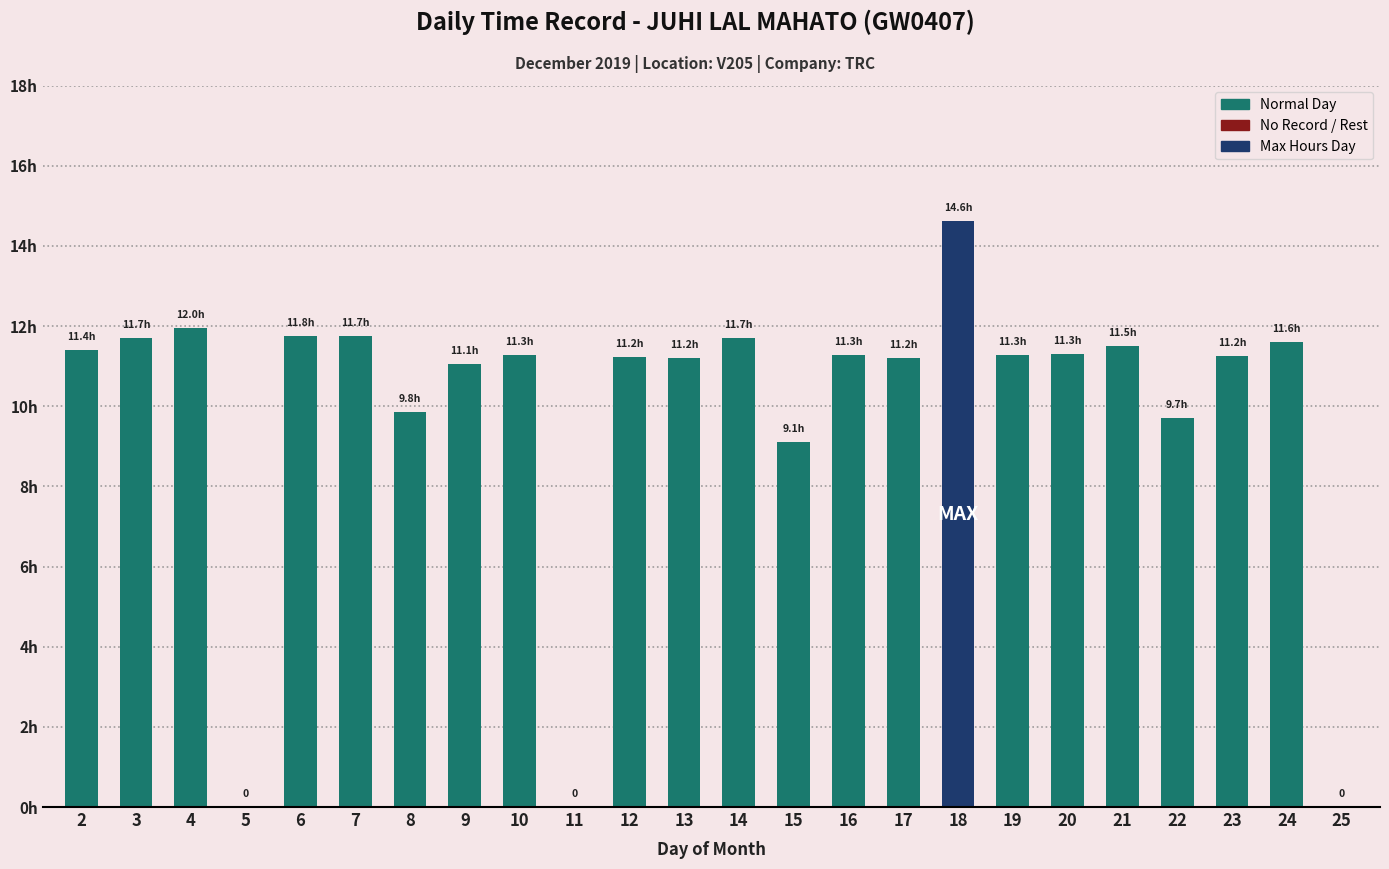

Is it true that the value at 17 is 11.2?

True